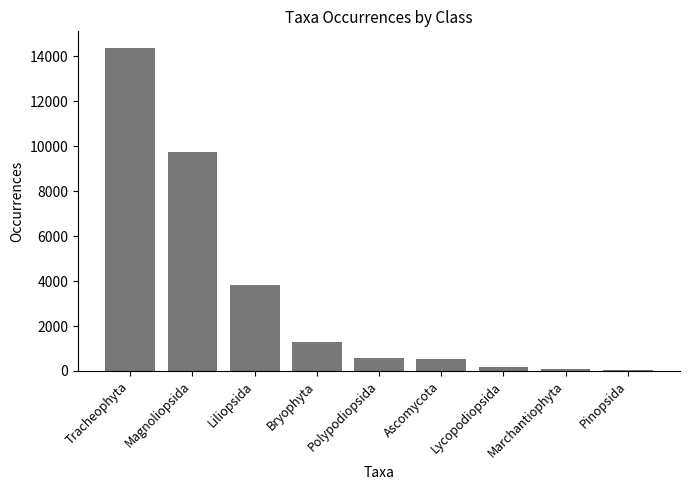

What is the ratio of the value at Magnoliopsida to the value at Pinopsida?

151.9